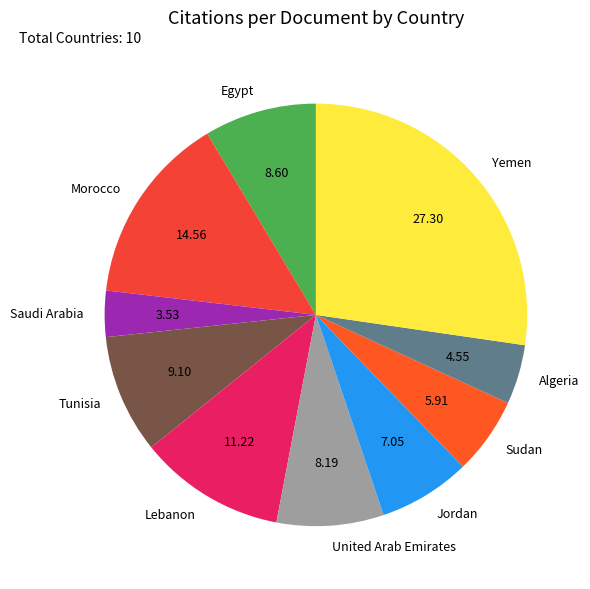

What is the smallest slice in the pie chart?

Saudi Arabia